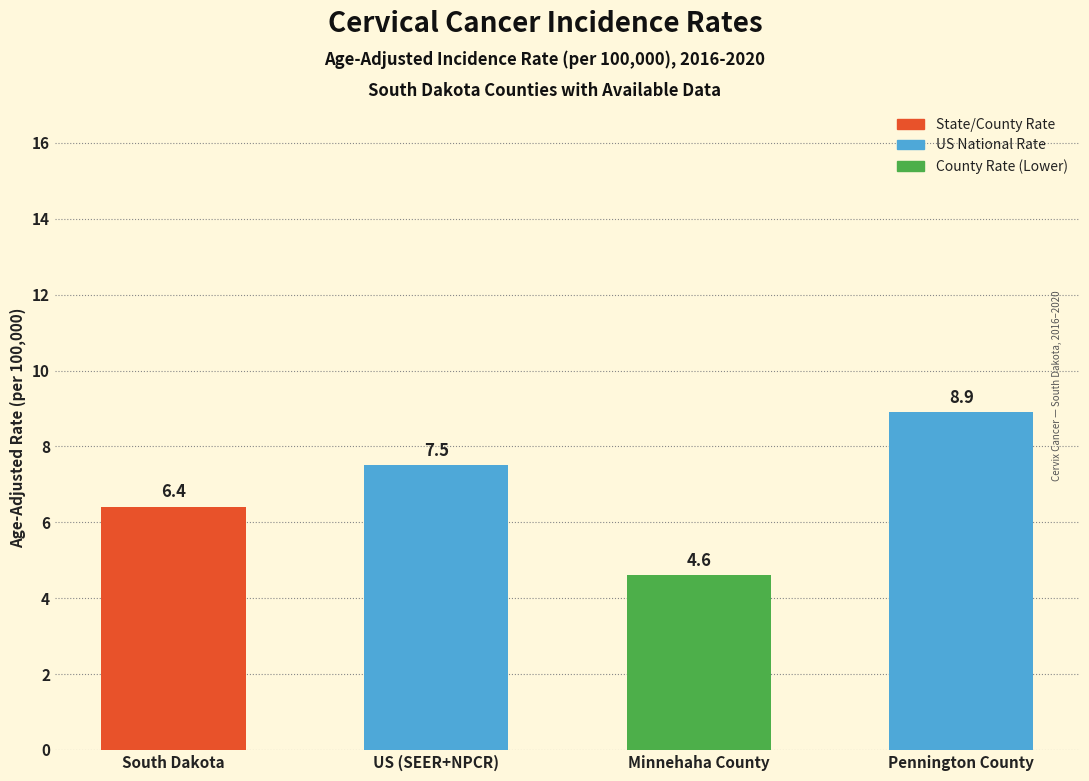

Which has a higher value, South Dakota or Pennington County?

Pennington County